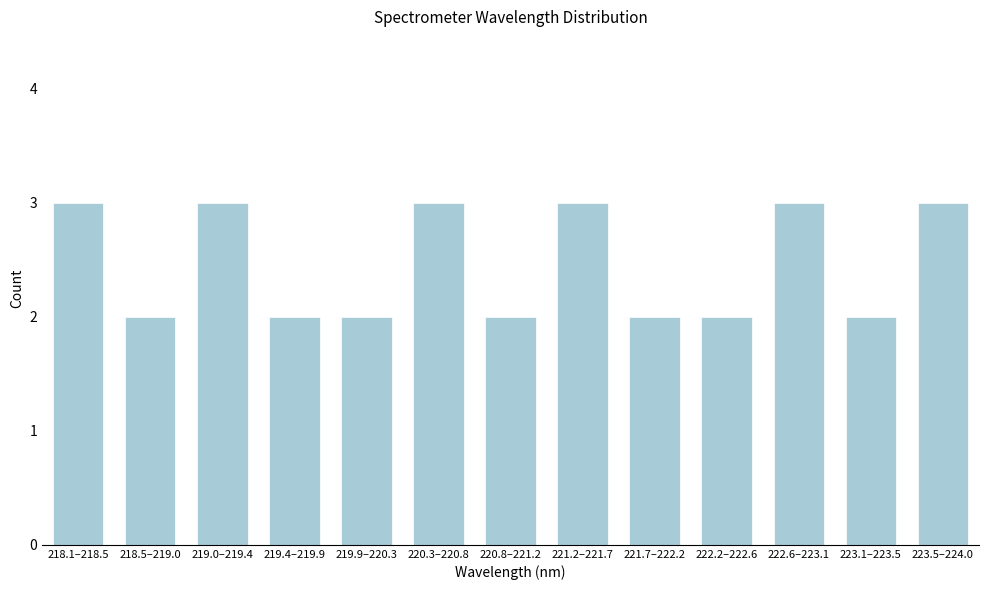

Reading left to right, what are all the values shown in this chart?

3	2	3	2	2	3	2	3	2	2	3	2	3